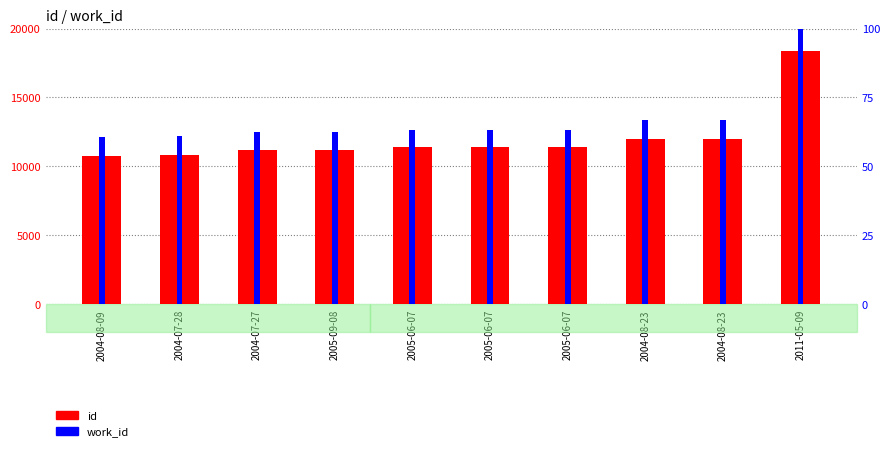

What is the difference between the work_id values at 2011-05-09 and 2004-07-28?

38.9